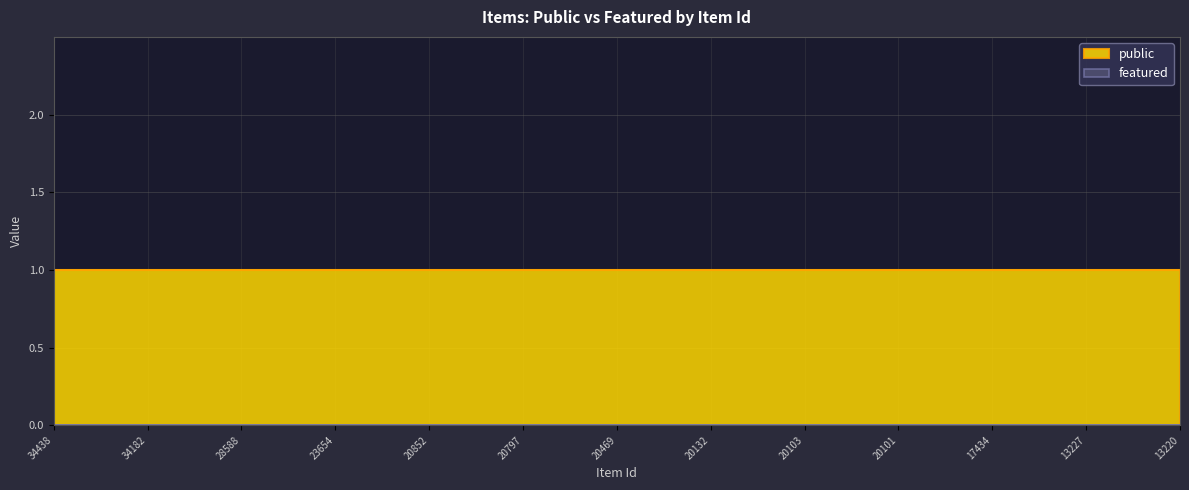

Does the chart have visible grid lines?

Yes